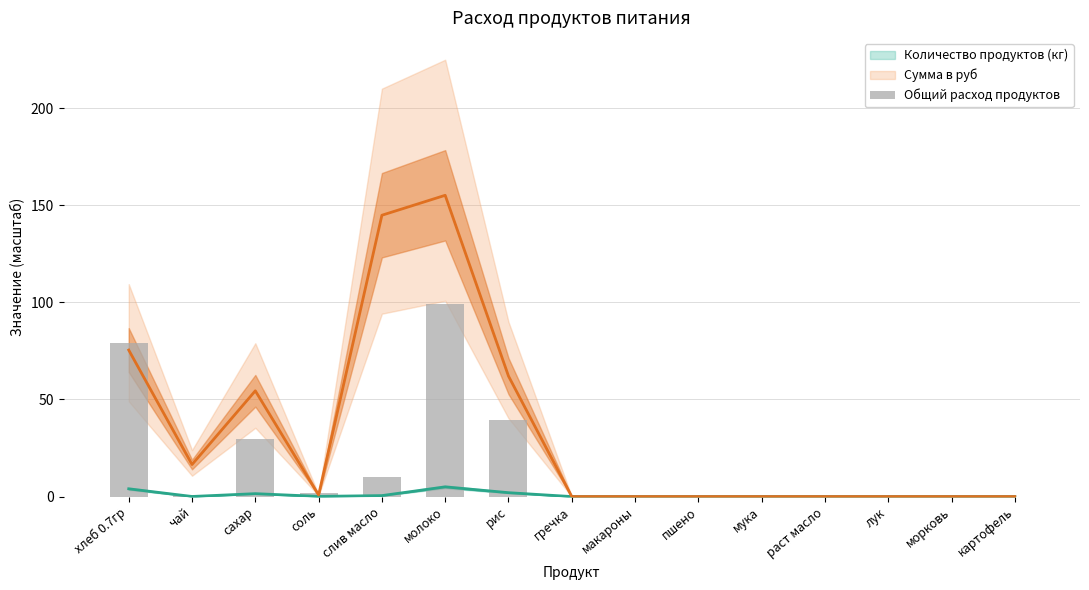

How many data points does each series have?

15